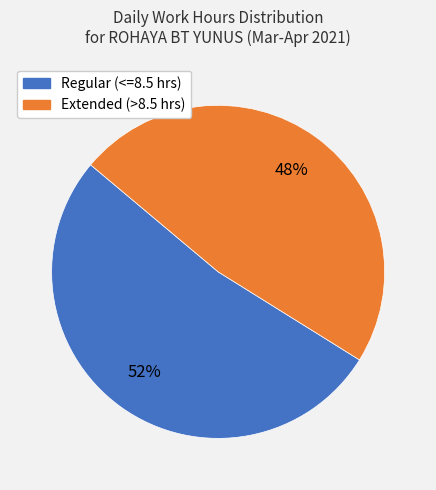

Combined, do Regular (<=8.5 hrs) and Extended (>8.5 hrs) account for over 50%?

Yes